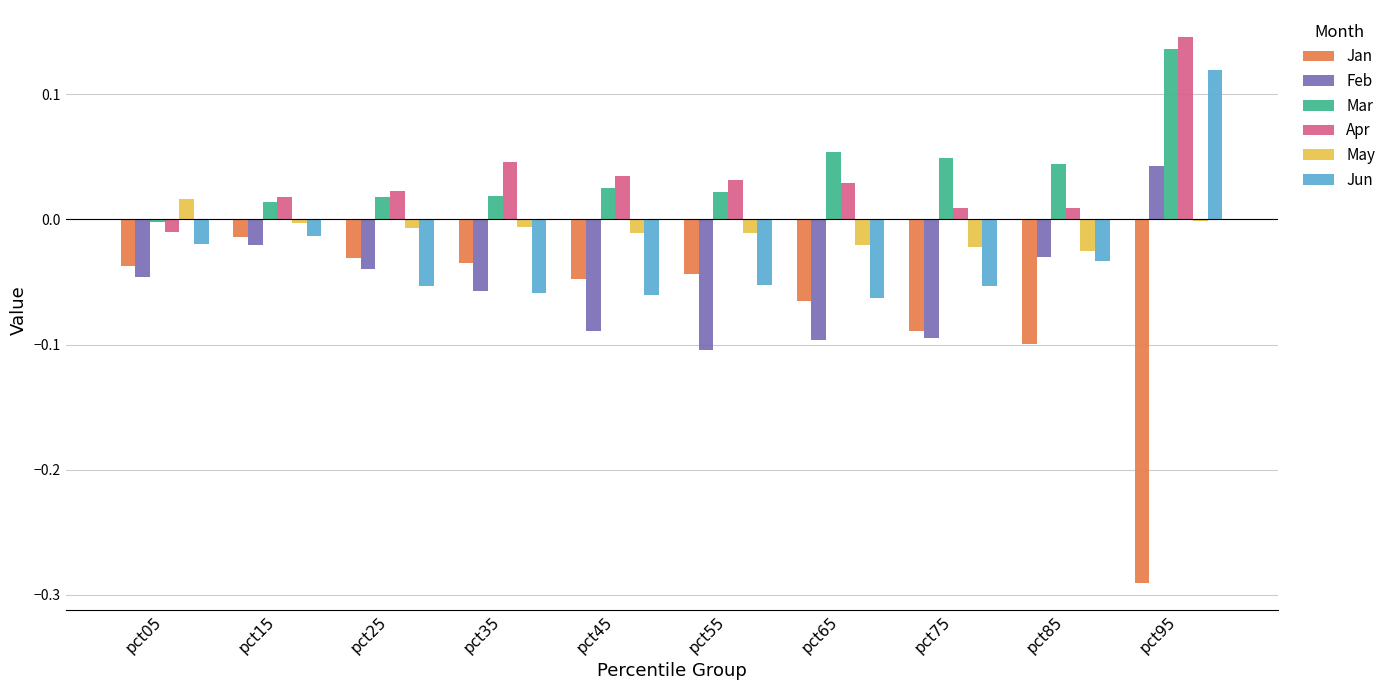

Is the value of Jan at pct35 greater than the value of Feb at pct85?

No